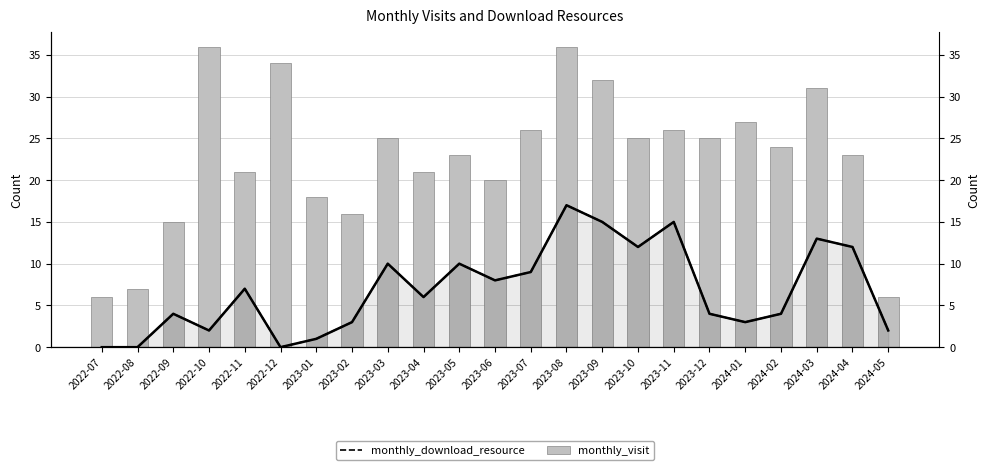

How many values in monthly_download_resource are above zero?

20